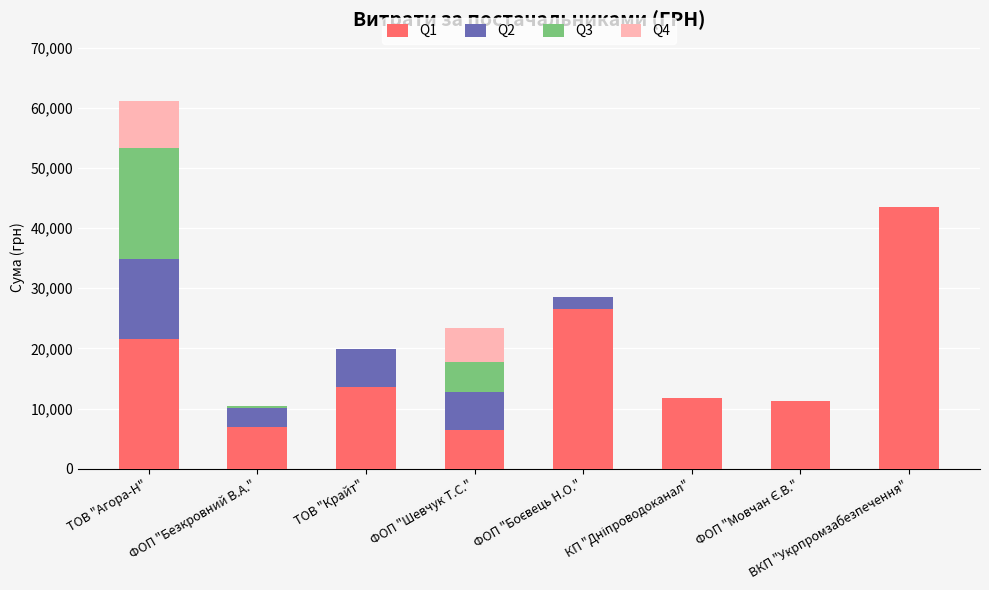

What is the maximum value for Q1?

43492.8